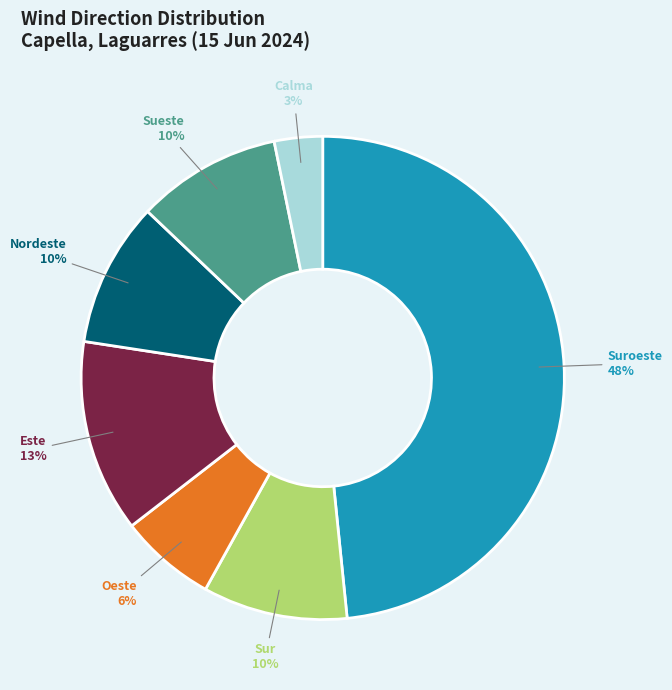

To the nearest percent, what is the difference between the largest and smallest slice percentages?

45%